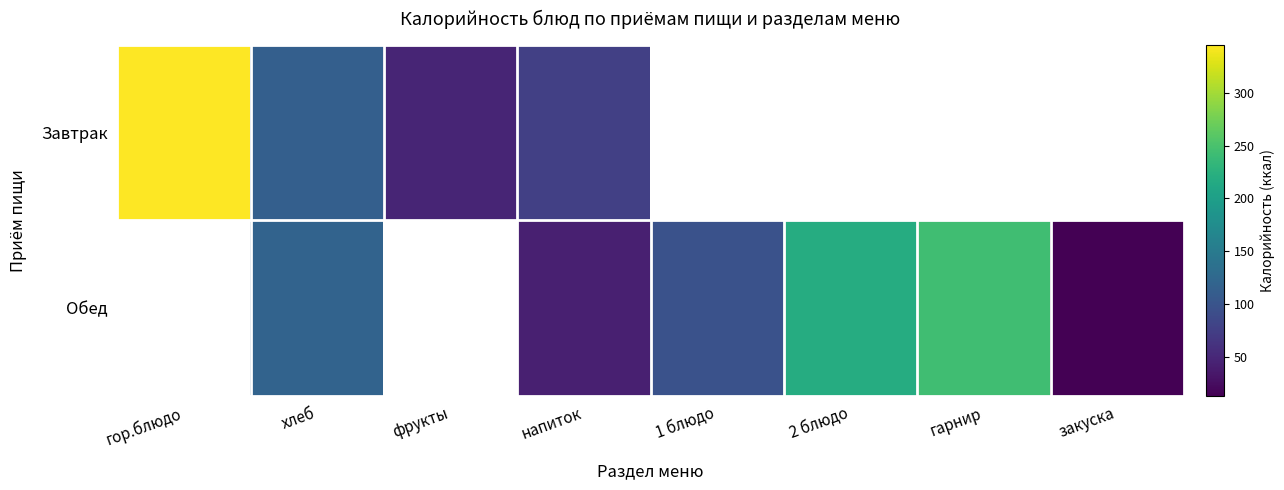

At which category does the chart reach its minimum across all series?

1 блюдо